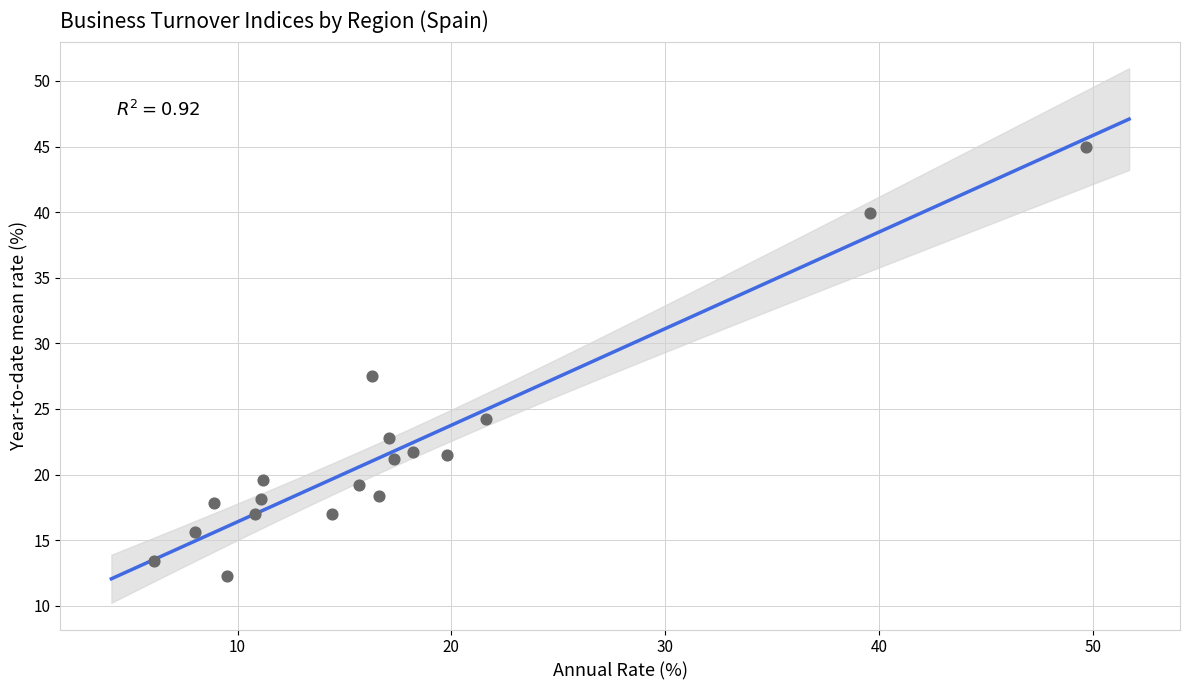

What Y value in the scatter plot is closest to 28?

27.5